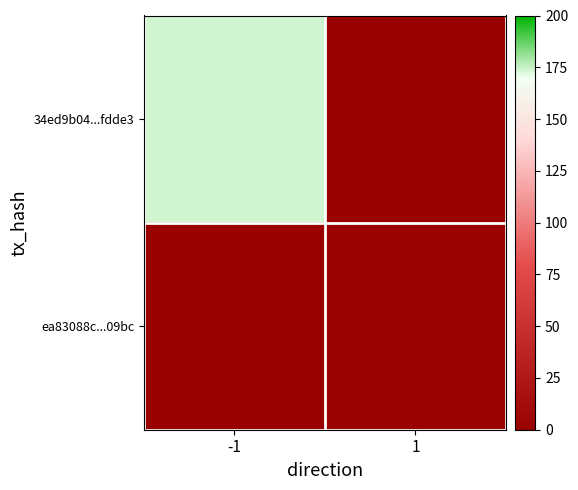

What is the difference between the highest and lowest values at -1?

174